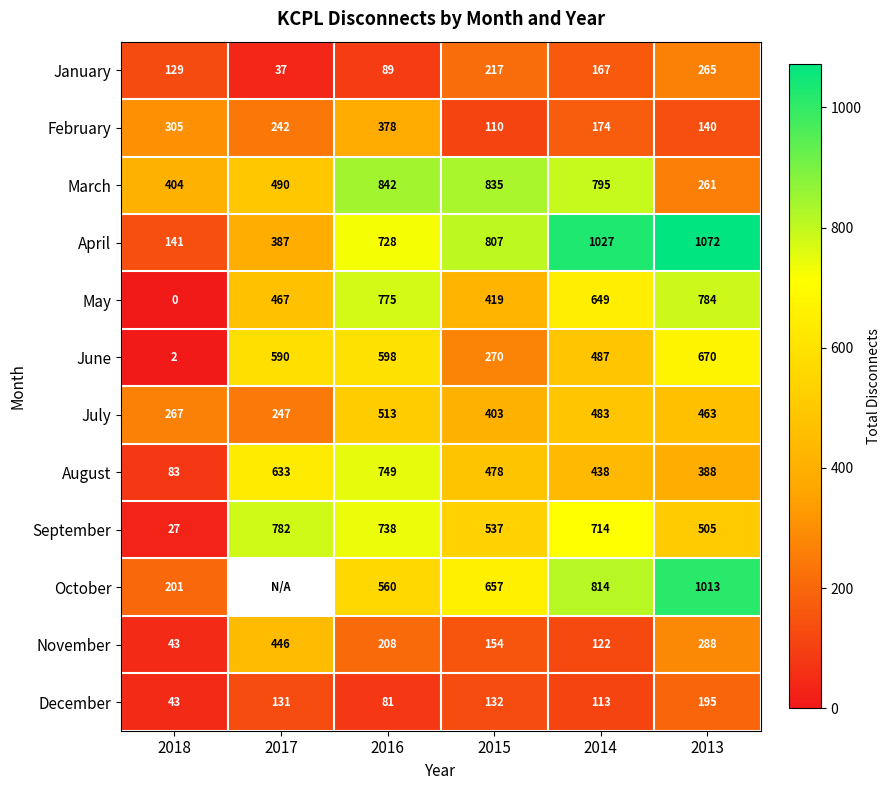

At which label is April closest to 606?

2016